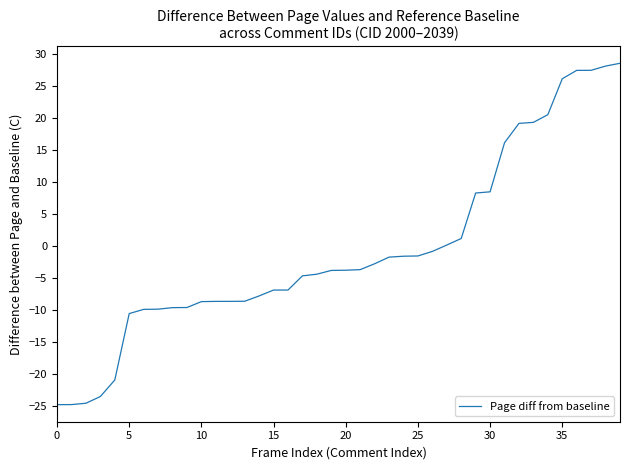

What is the minimum value shown in the chart?

-24.8